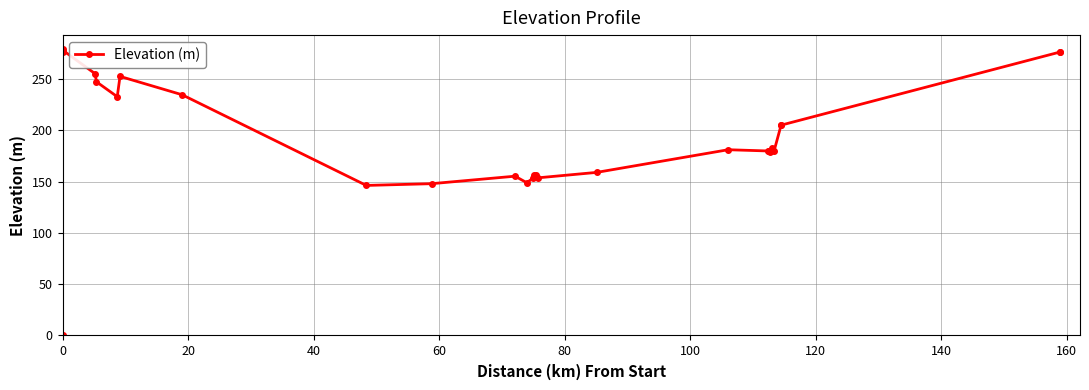

Reading left to right, extract all data points from this chart.

0.0	278.9	276.3	277.8	255.1	247.4	232.8	252.6	234.7	146.3	148.0	155.3	149.0	153.3	156.0	156.4	153.7	159.0	181.1	179.9	179.6	179.1	180.0	182.8	179.6	205.1	205.1	276.3	276.0